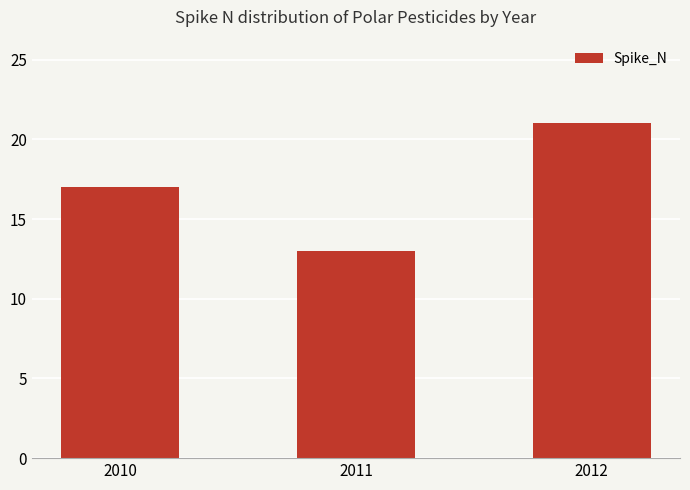

How many values are below 17?

1